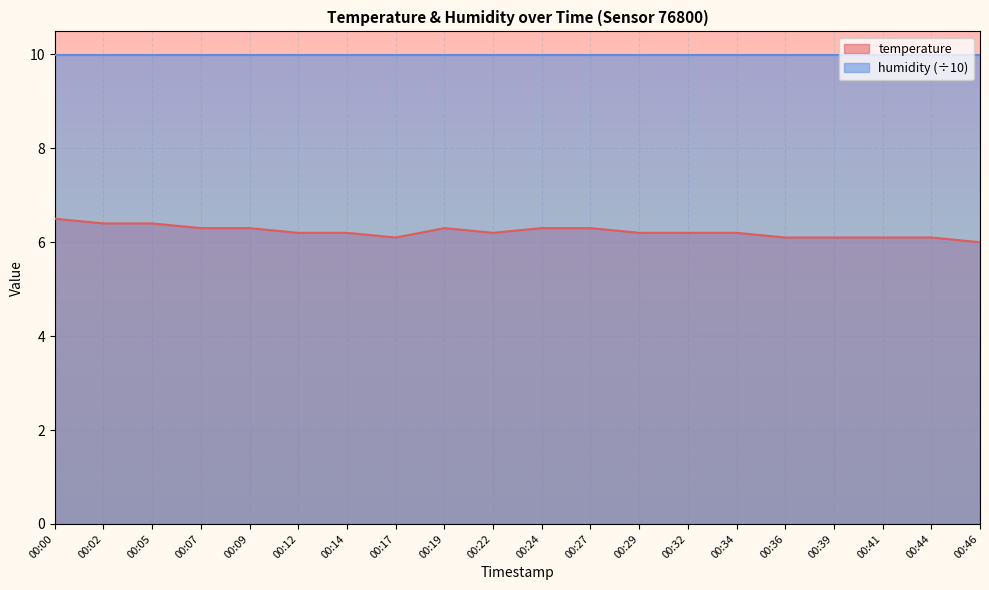

True or false: the data shows 6.0 at 00:46.

True